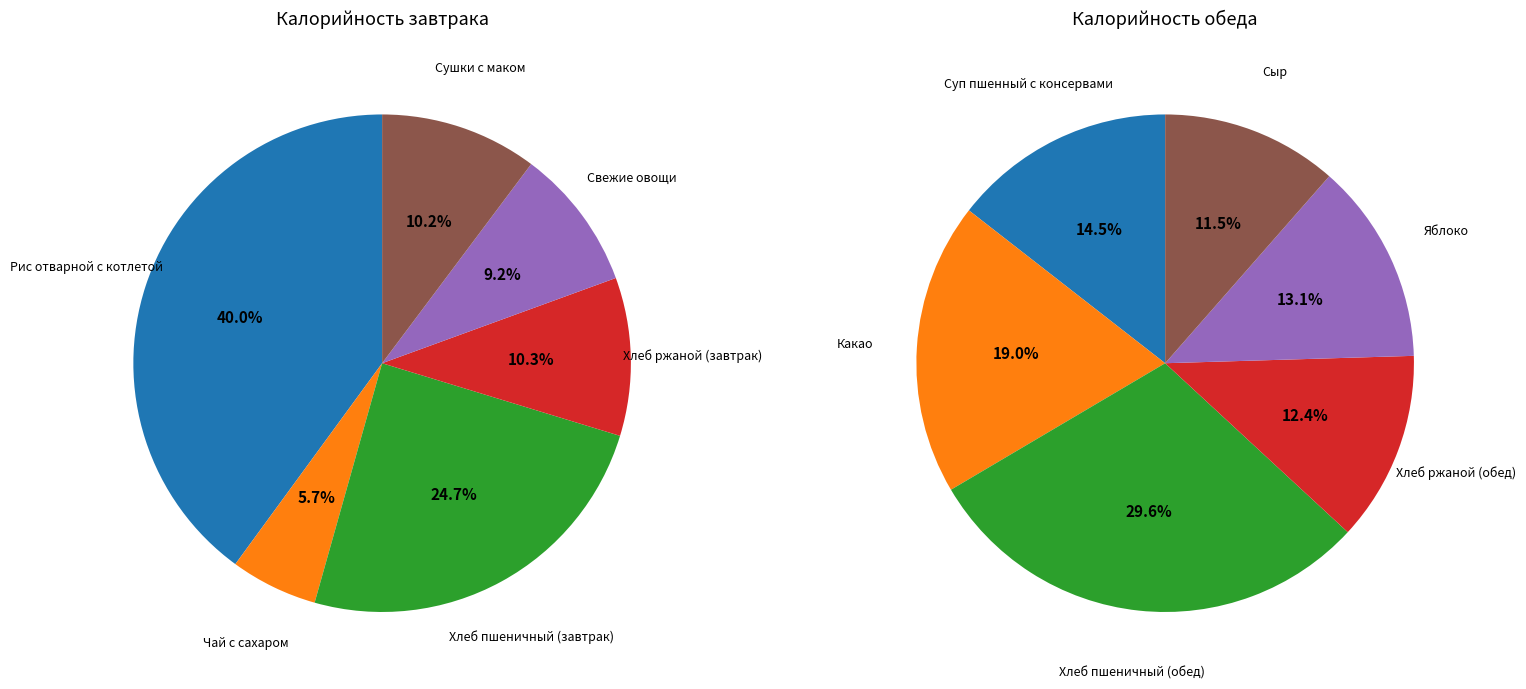

What is the smallest slice in the pie chart?

Чай с сахаром